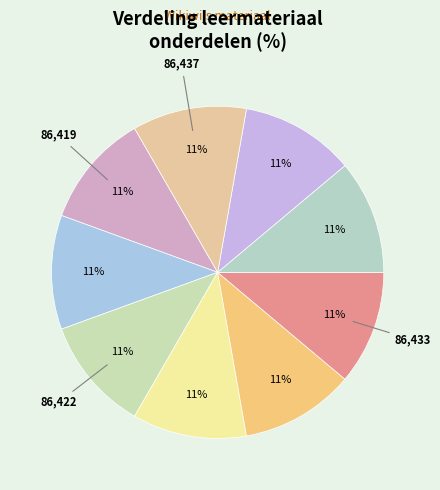

Count the number of slices in the pie.

9